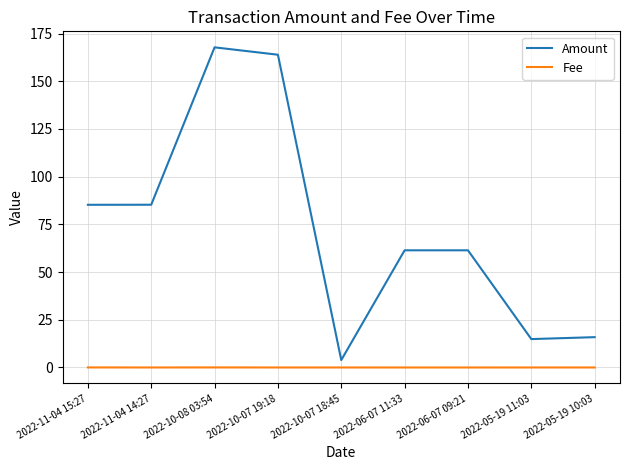

What is the spread (max minus min) of values at 2022-05-19 10:03?

15.9